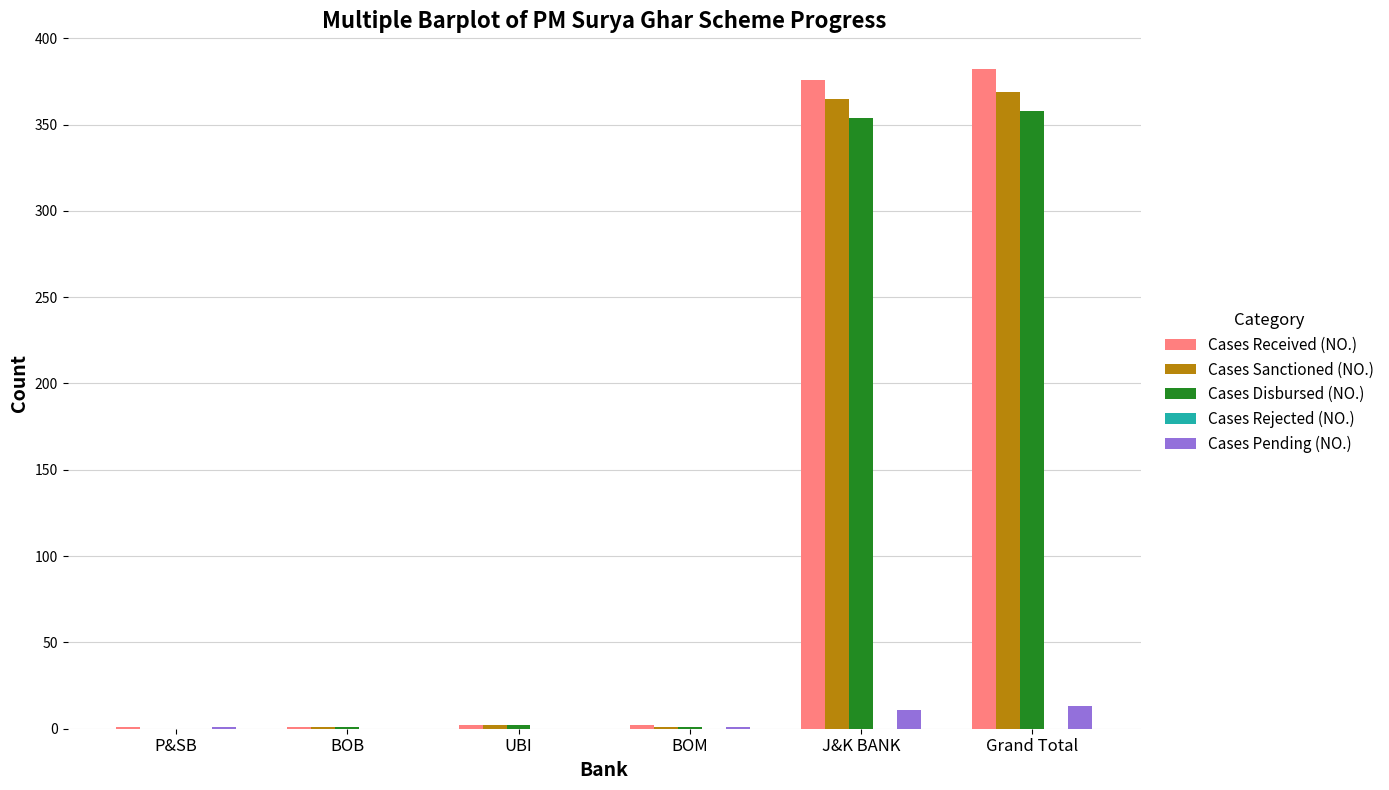

The value of Cases Received (NO.) at J&K BANK is 376. True or false?

True